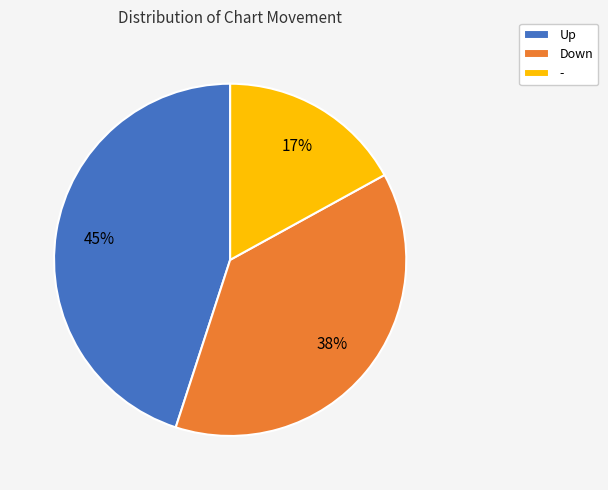

Is there any slice that represents more than half of the pie?

No